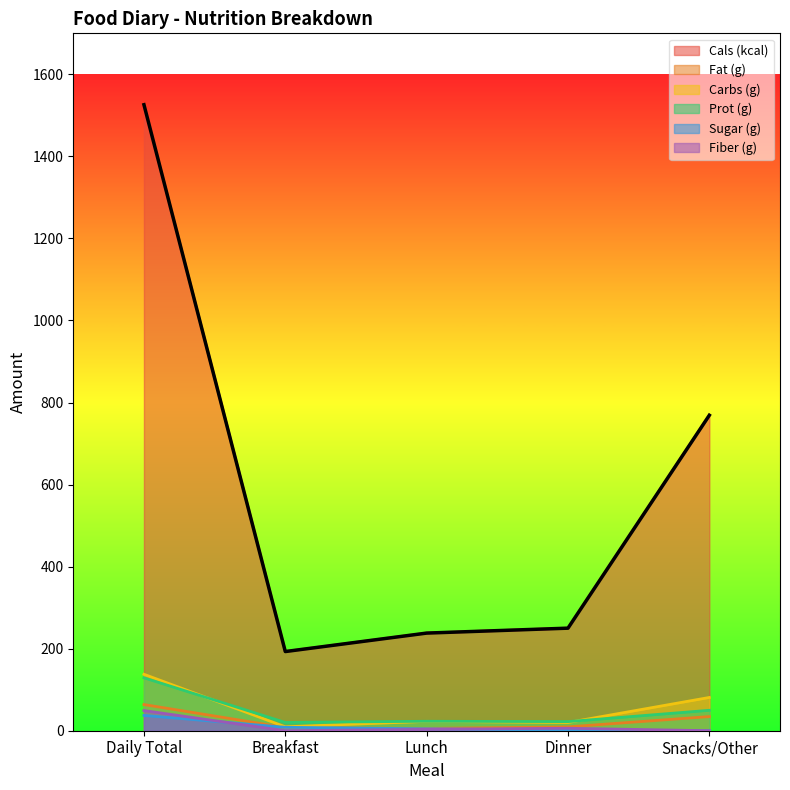

Between Lunch and Dinner, which is larger?

Dinner